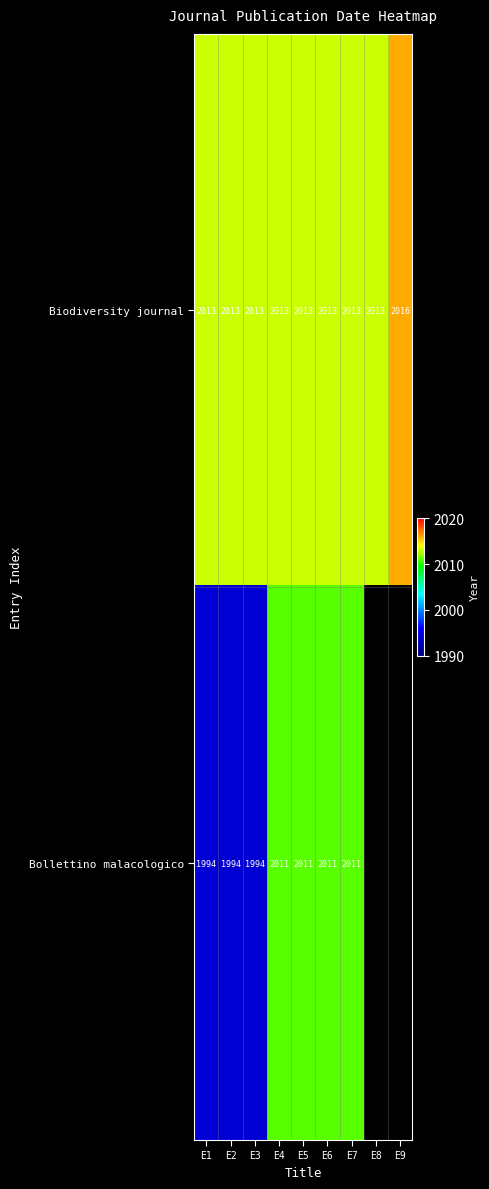

What is the difference between the Bollettino malacologico values at E2 and E7?

17